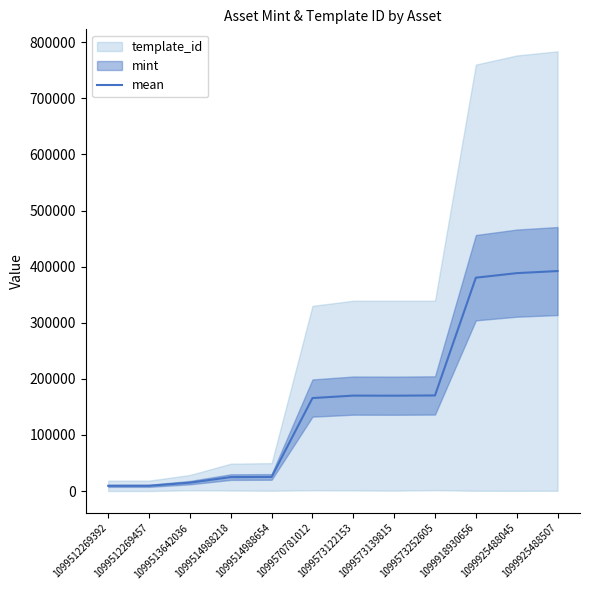

Is it true that the value at 1099925488045 is 575470.6?

False